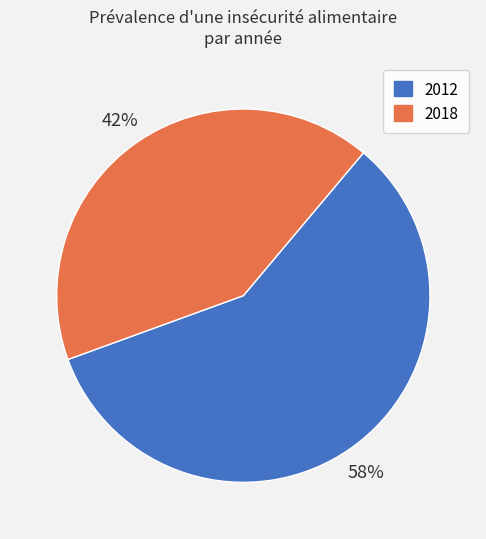

Count the number of slices in the pie.

2